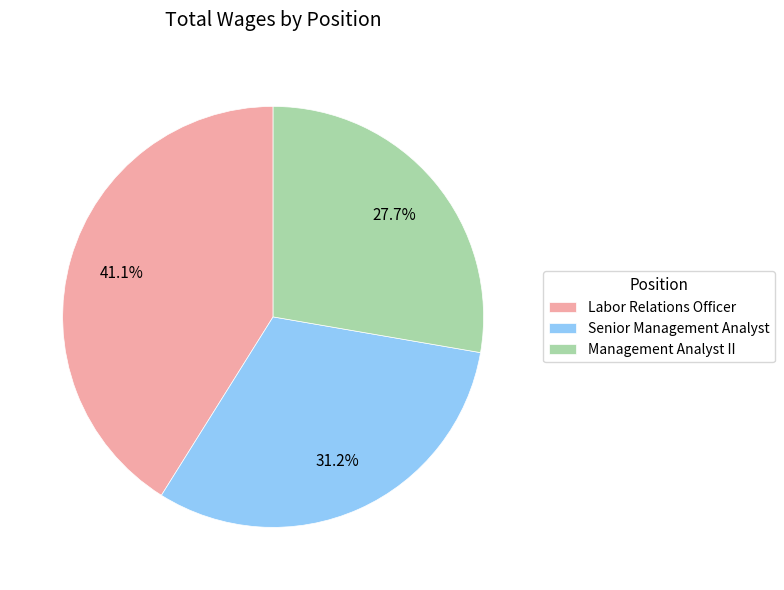

Does Labor Relations Officer account for over 50% of the chart?

No